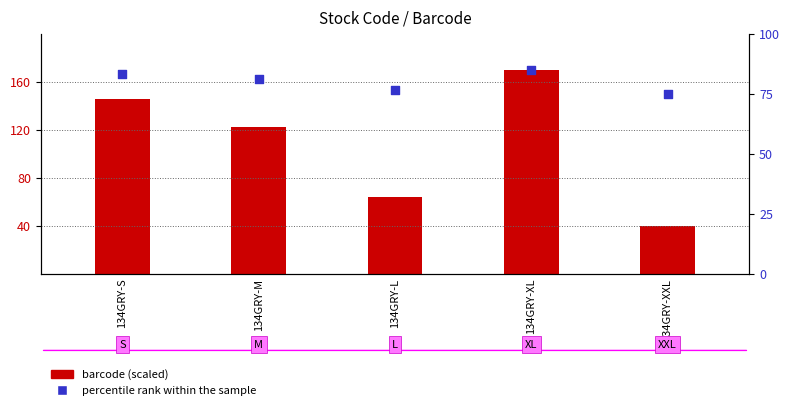

Which series has the largest total across all categories?

barcode (scaled)